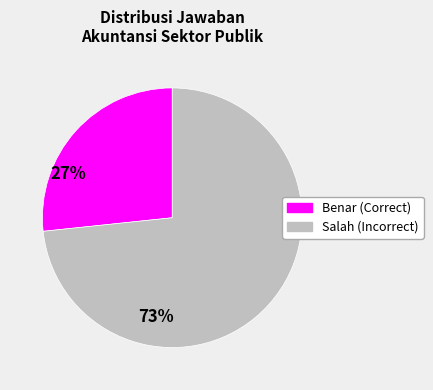

Between Benar and Salah, which is larger?

Salah